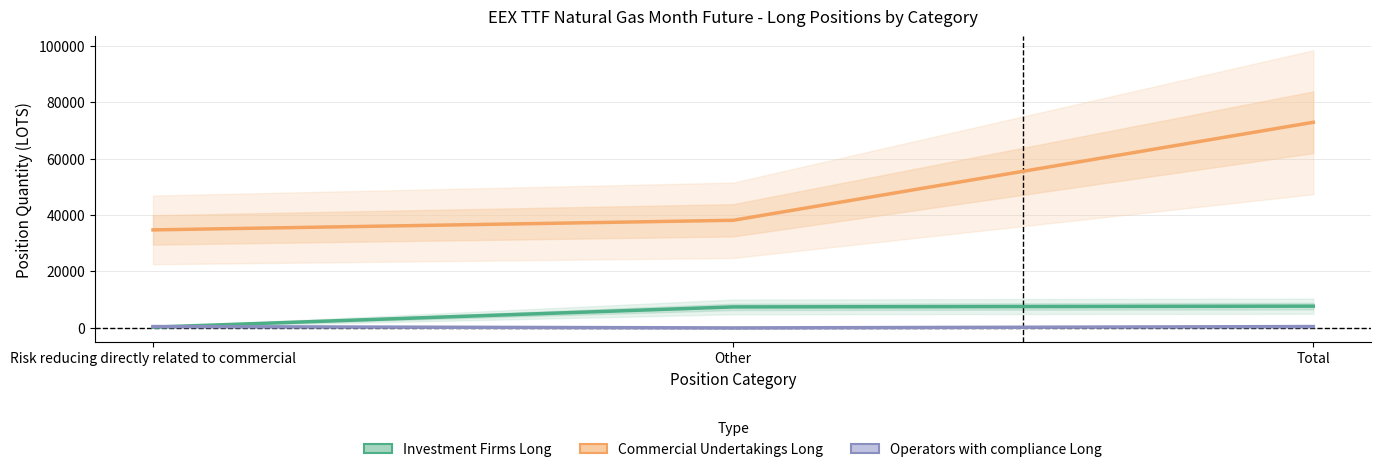

True or false: Commercial Undertakings Long has a value of 7813.9 at Other.

False